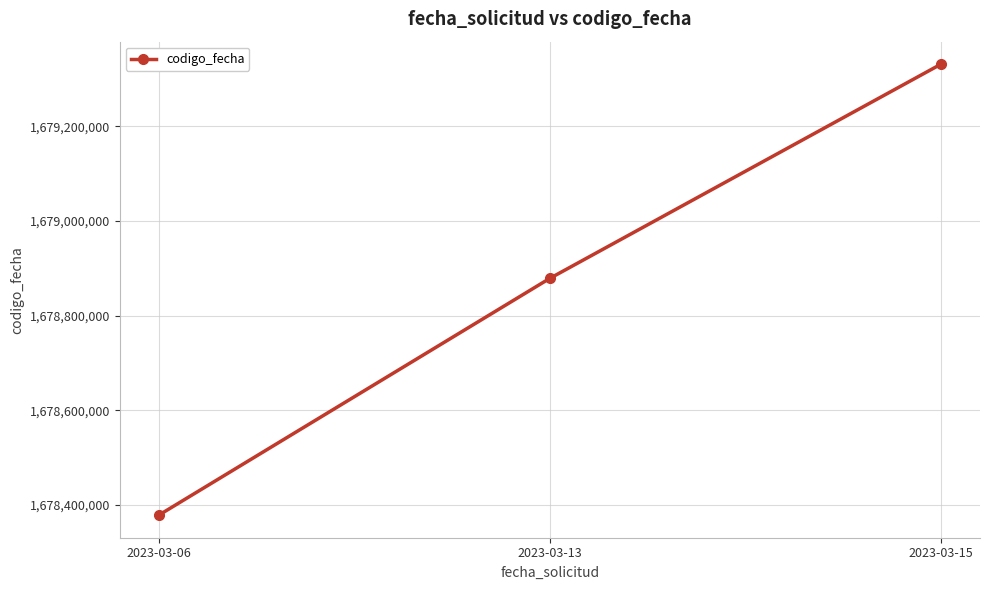

What is the change in value from 2023-03-06 to 2023-03-15?

+952295